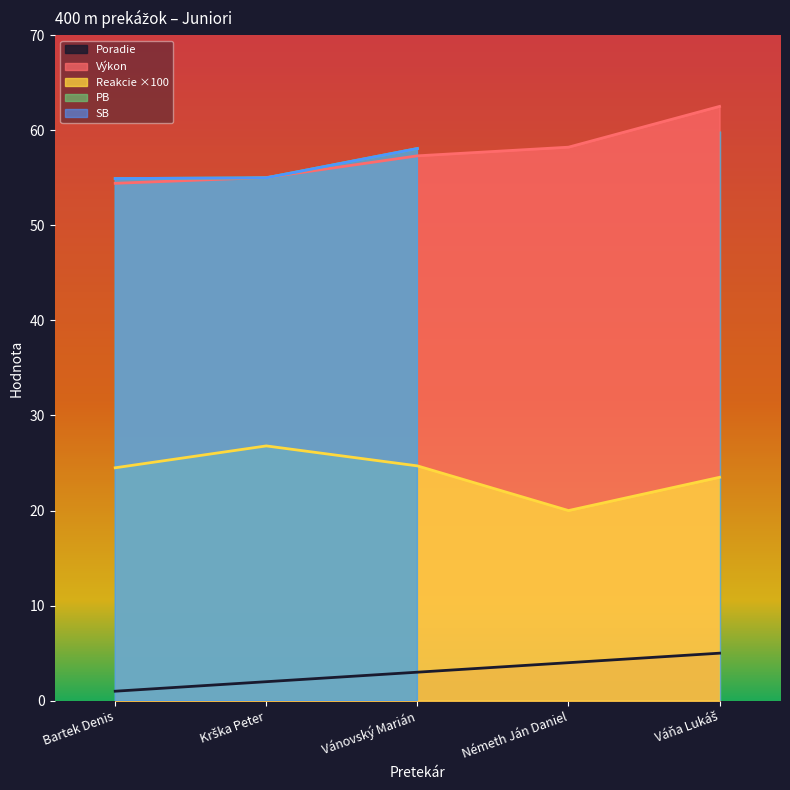

Is the value of Reakcie ×100 at Vánovský Marián greater than the value of Poradie at Bartek Denis?

Yes